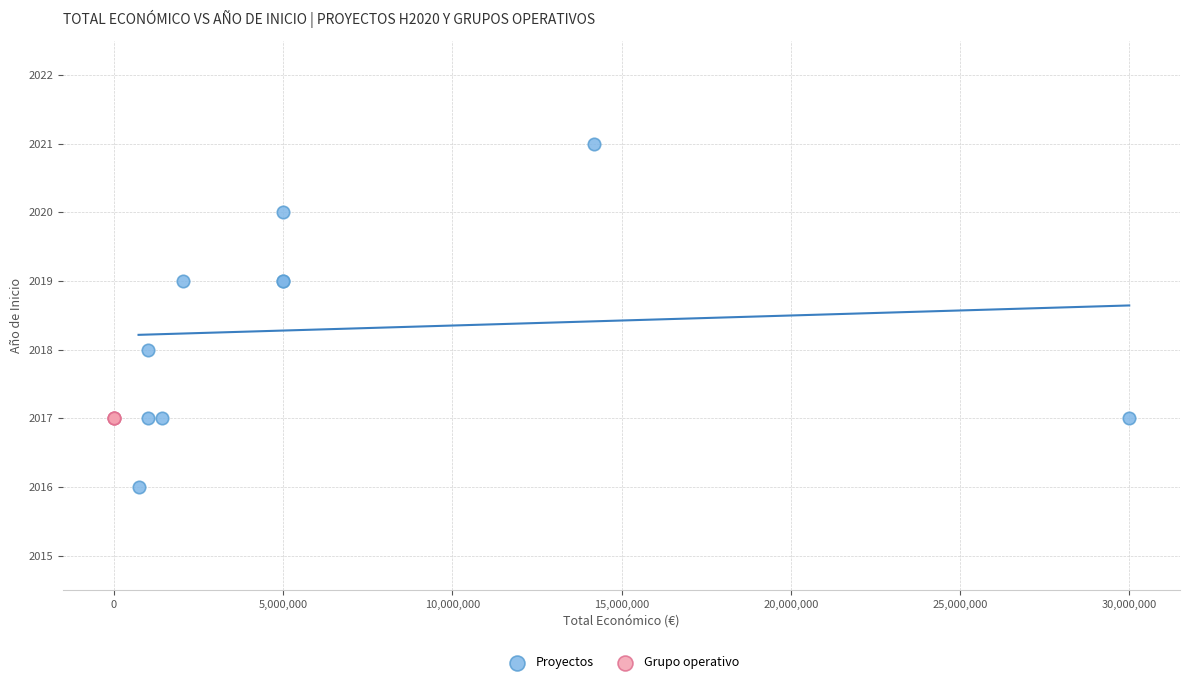

Which series reaches the minimum Y coordinate?

Proyectos